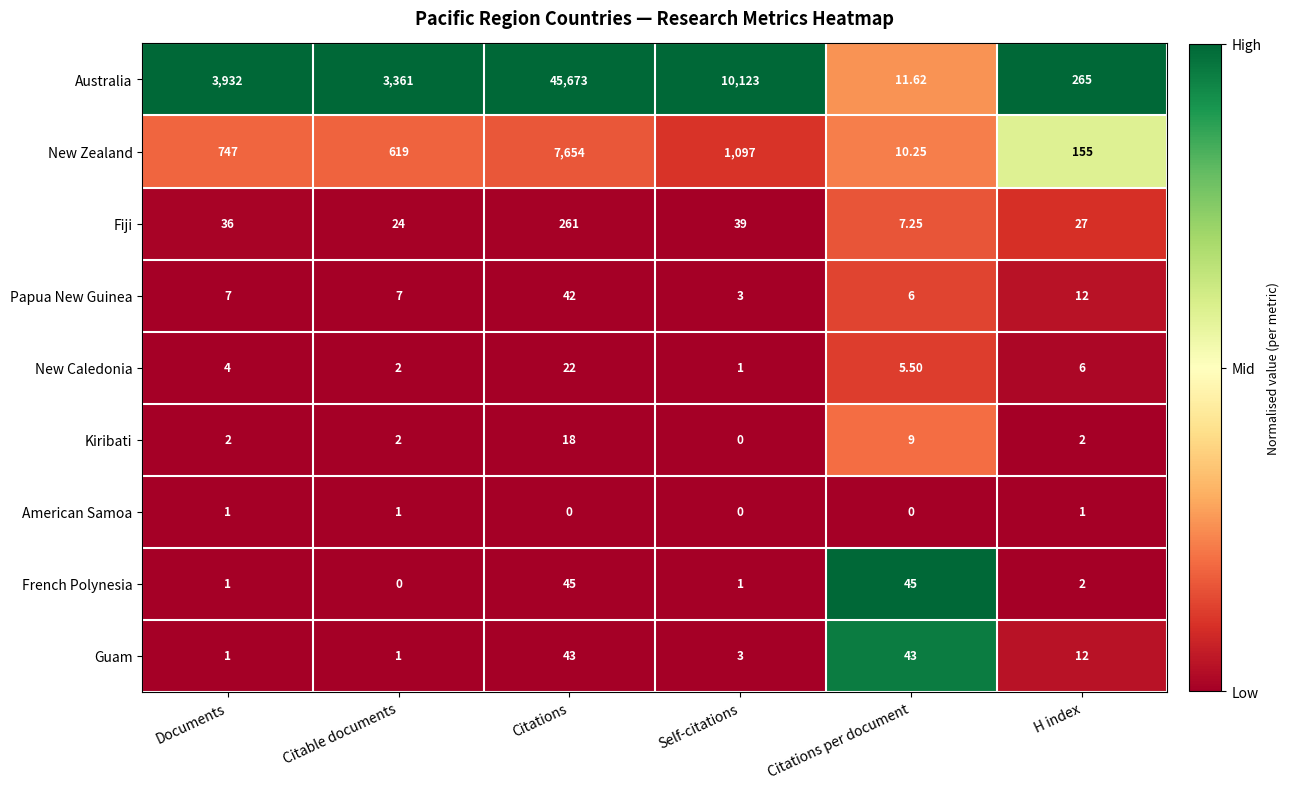

Which series has the largest total across all categories?

Australia